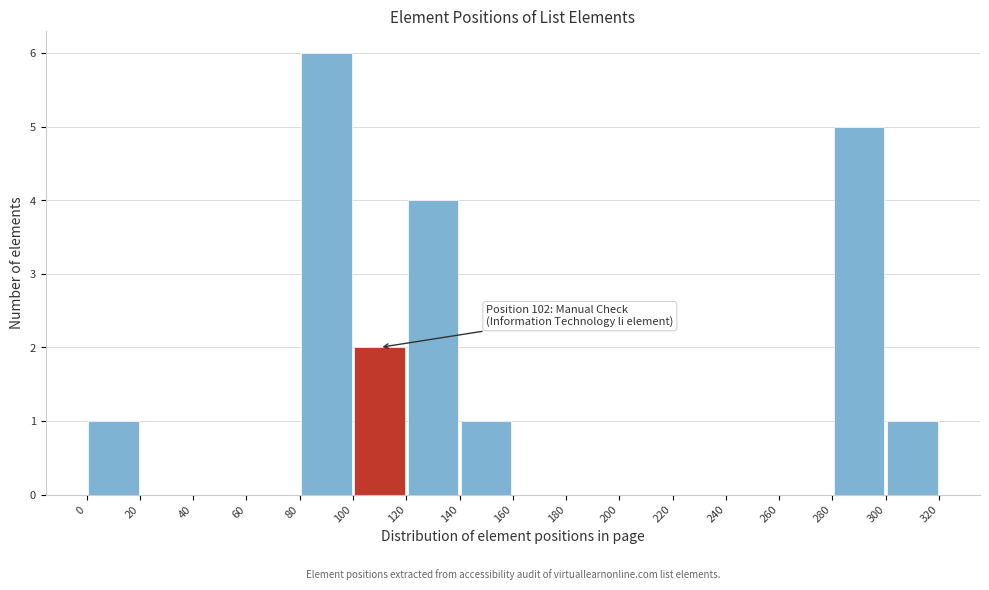

Which range on the x-axis has the tallest bar?

80 to 100